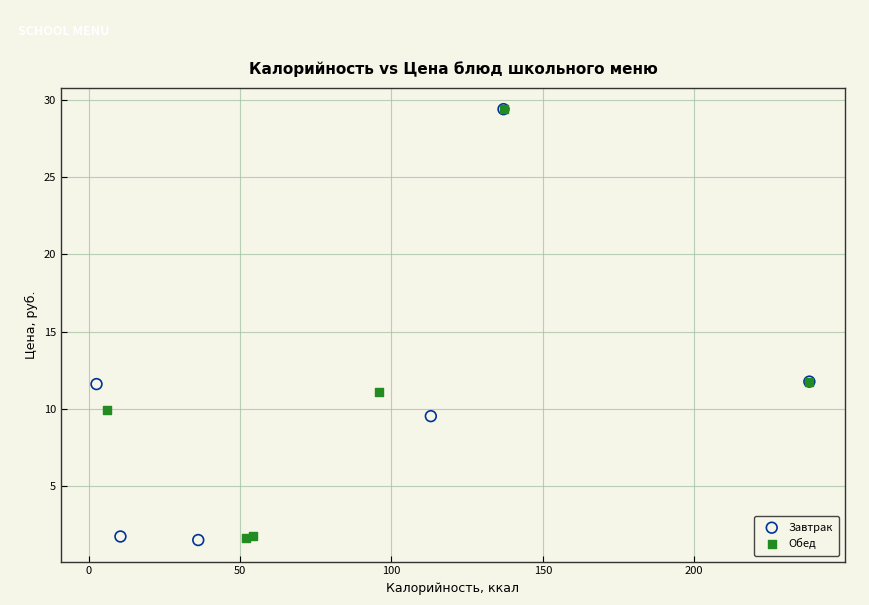

What are all the series names shown in the legend?

Завтрак, Обед